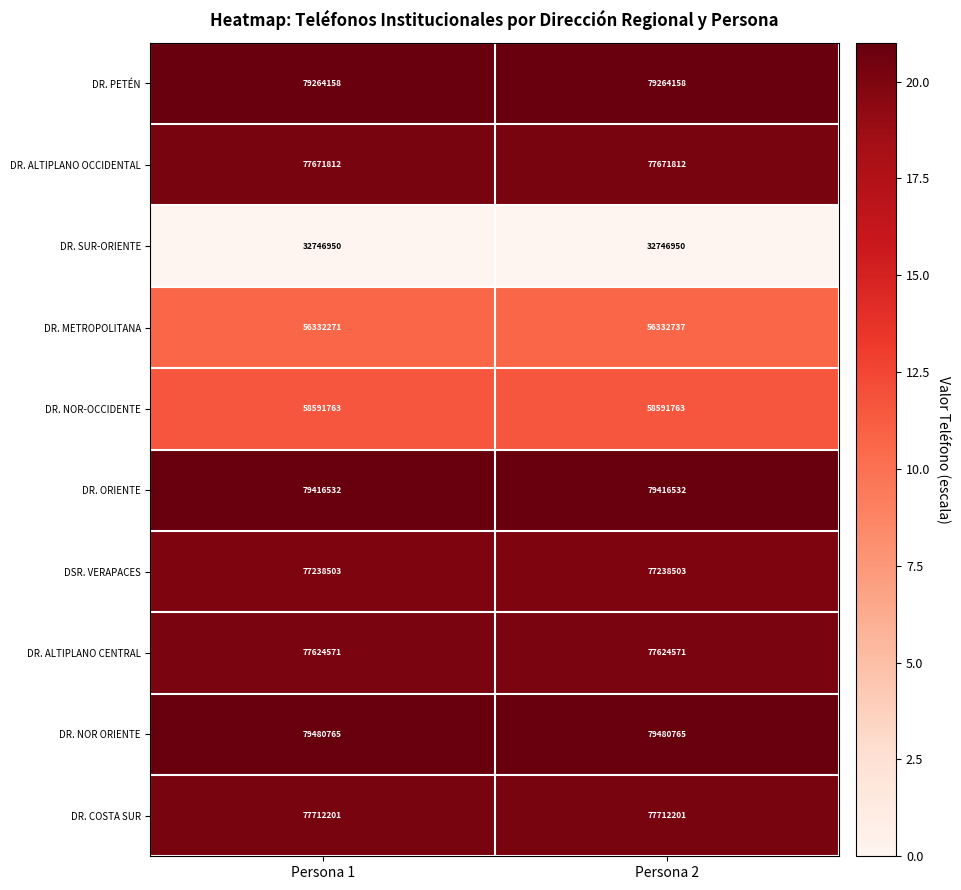

Rank the series by their maximum value, from highest to lowest.

DR. NOR ORIENTE, DR. ORIENTE, DR. PETÉN, DR. COSTA SUR, DR. ALTIPLANO OCCIDENTAL, DR. ALTIPLANO CENTRAL, DSR. VERAPACES, DR. NOR-OCCIDENTE, DR. METROPOLITANA, DR. SUR-ORIENTE